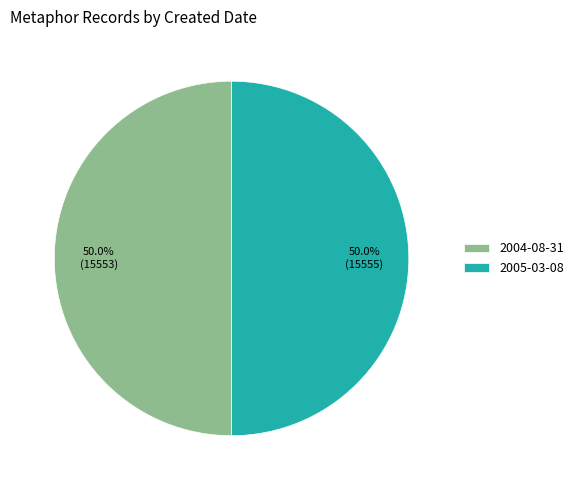

Approximately how many times larger is the value at 2004-08-31 compared to 2005-03-08?

1.0